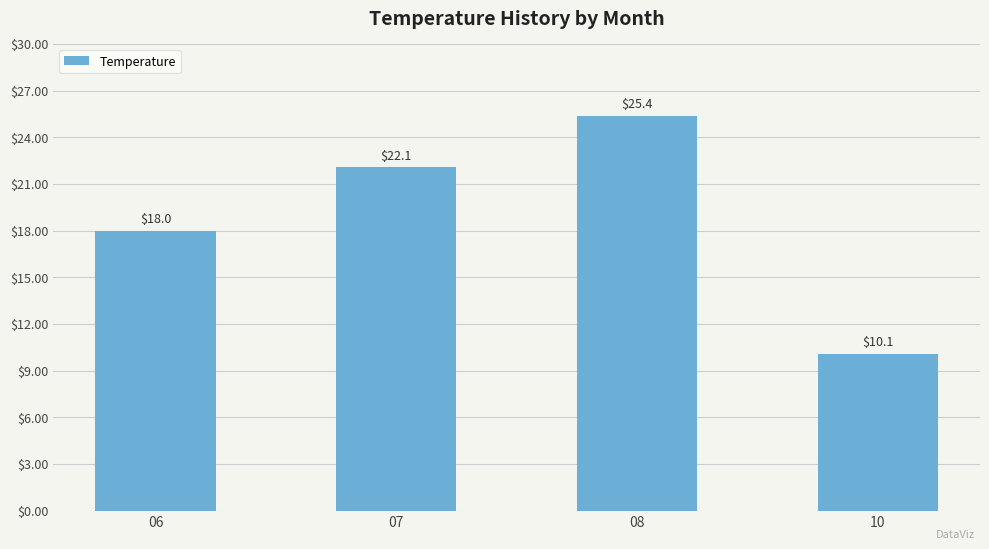

List the labels in order of value, largest first.

08, 07, 06, 10